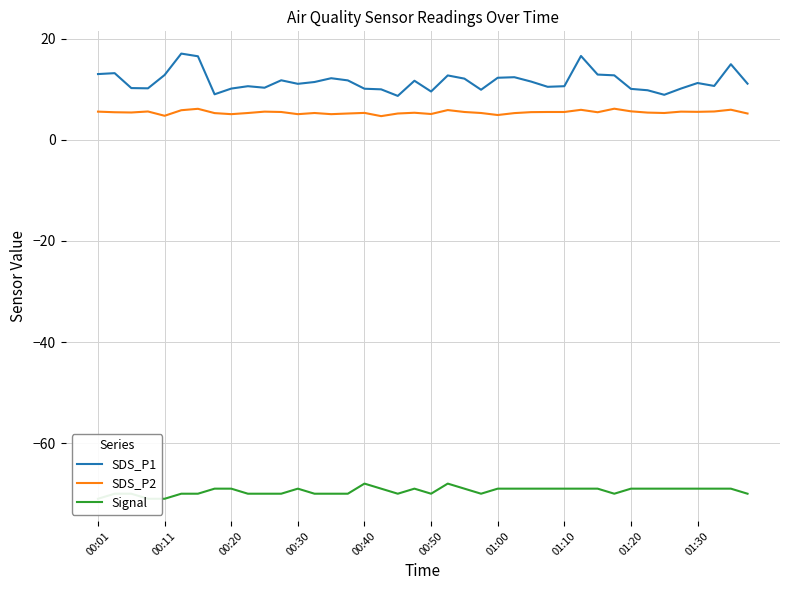

The SDS_P1 series shows 10.1 at 00:40. True or false?

True